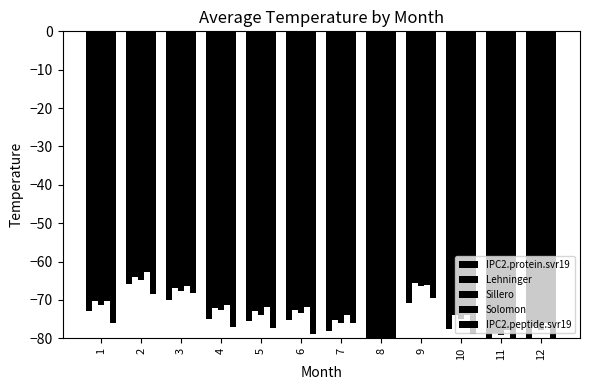

Where does the IPC2.protein.svr19 series first go above -75?

1